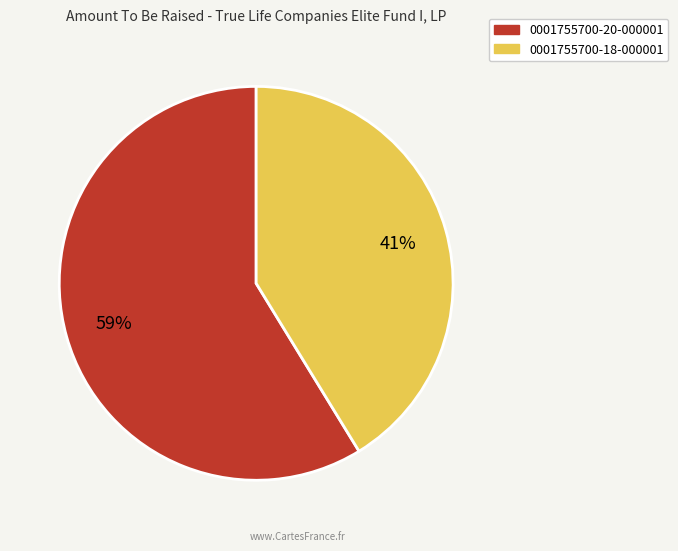

To the nearest percent, what is the combined percentage of 0001755700-18-000001 and 0001755700-20-000001?

100%